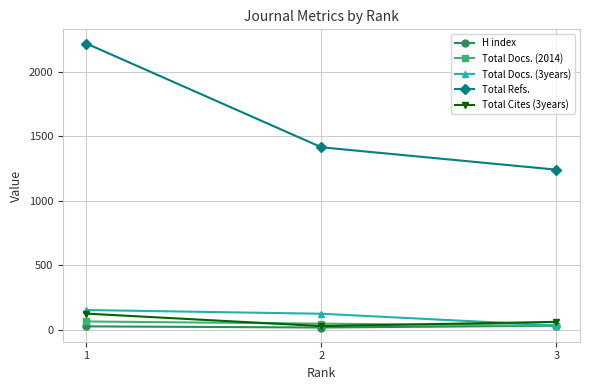

At which category is the sum across all series the highest?

1